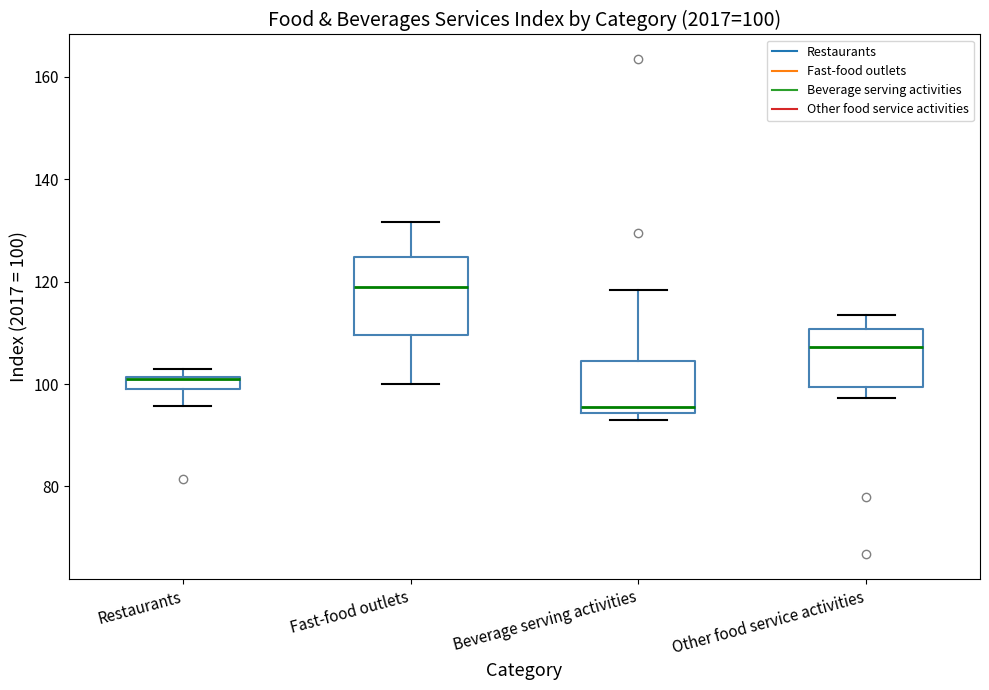

Which box is the tallest, from its lower edge to its upper edge?

Fast-food outlets